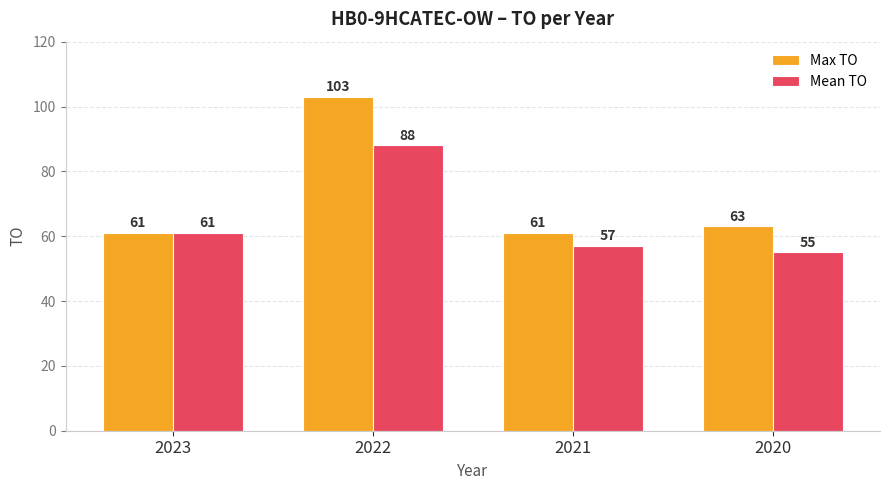

Which series has the largest range (max minus min)?

Max TO